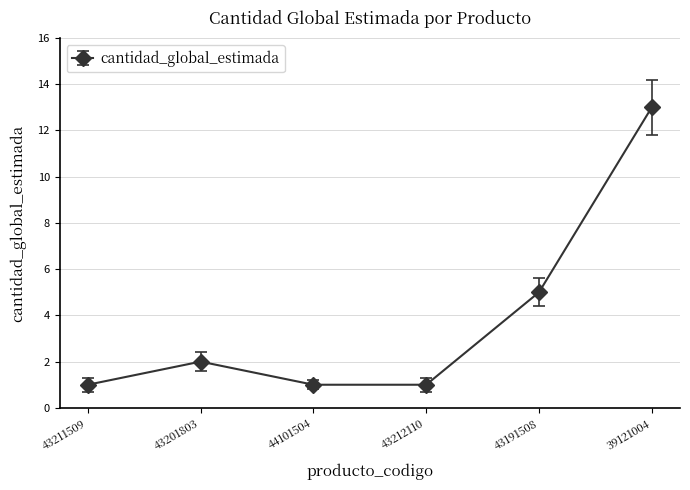

Where is the data nearest to the value 7?

43191508